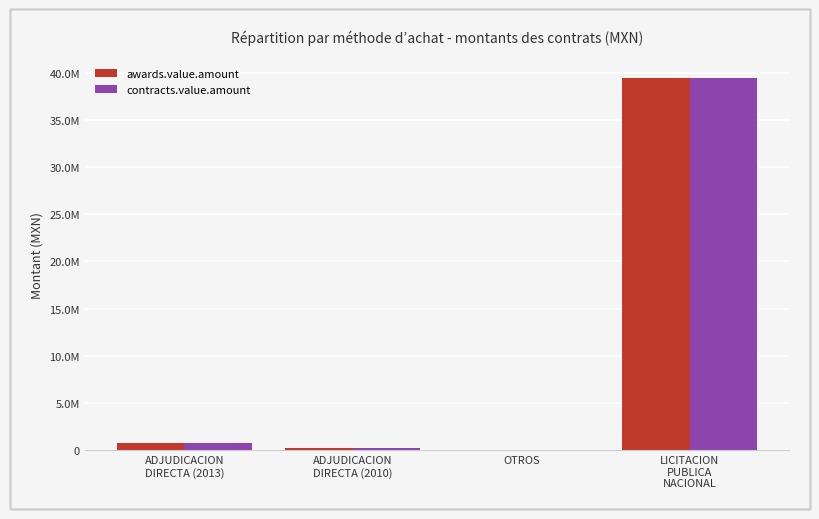

Which series has the largest range (max minus min)?

awards.value.amount